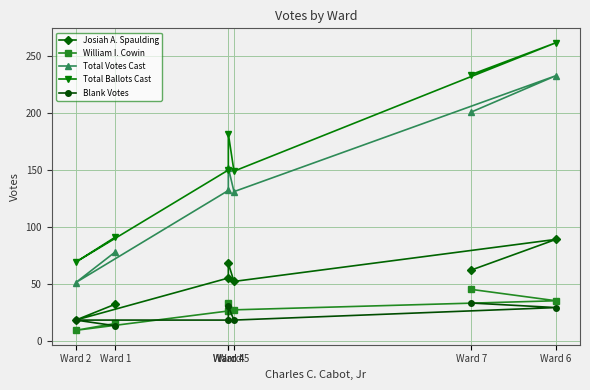

Read the Total Votes Cast value at Ward 5, to the nearest 50.

150